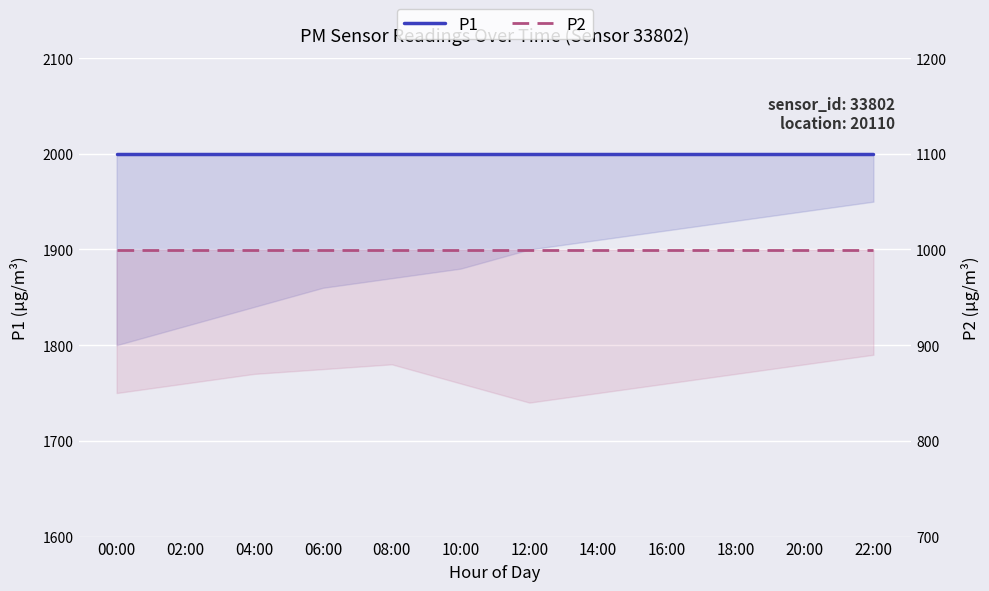

How many lines are shown in the chart?

2